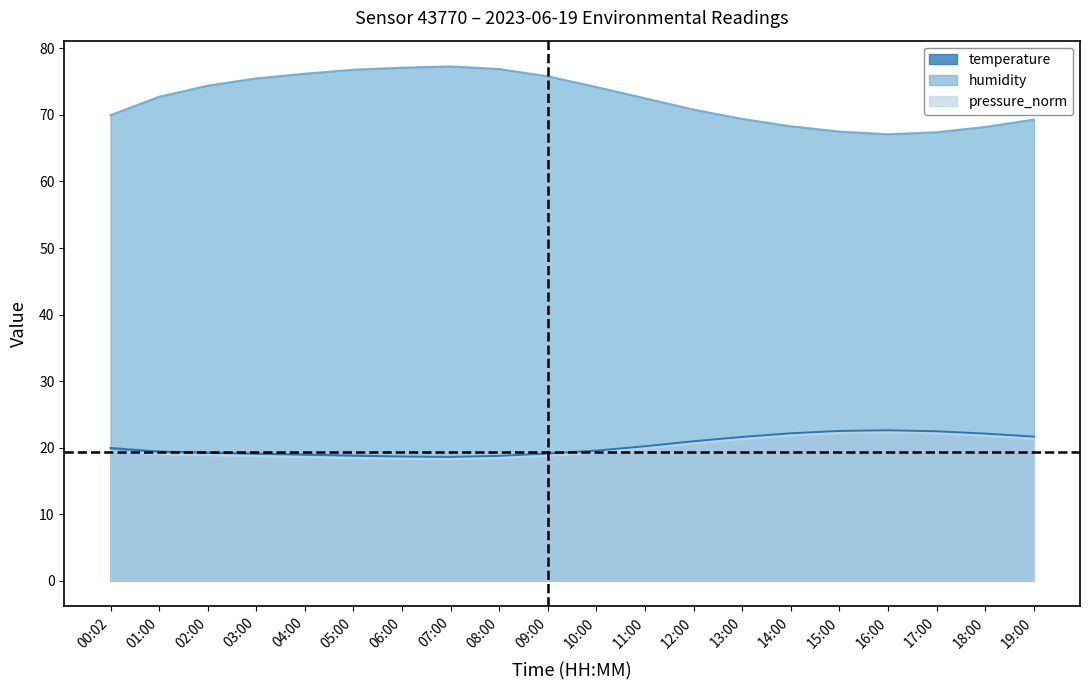

Does the chart display data point markers on the line(s)?

No